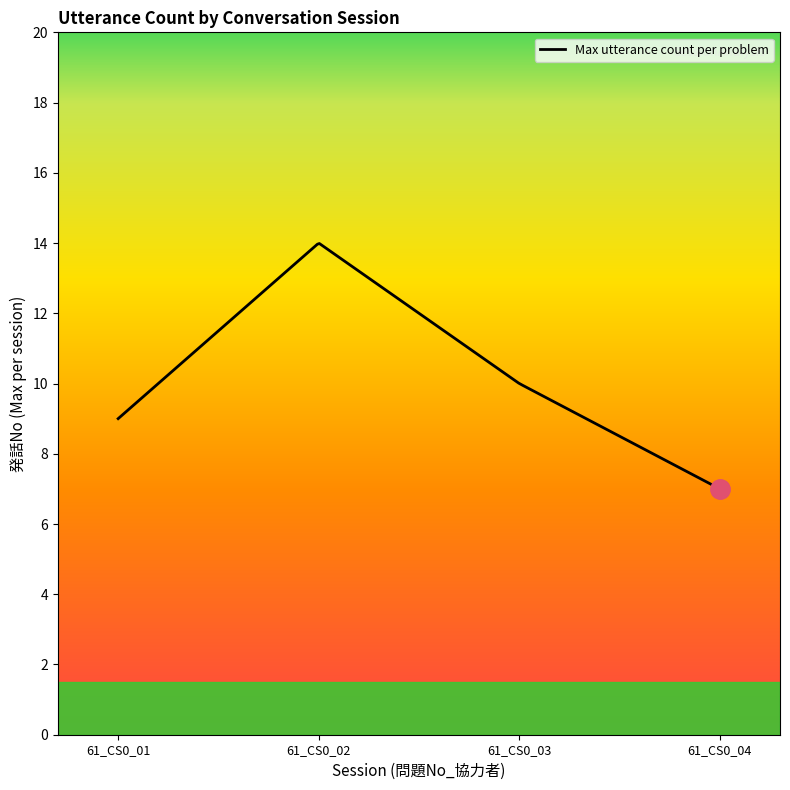

What is the smallest value displayed?

7.0